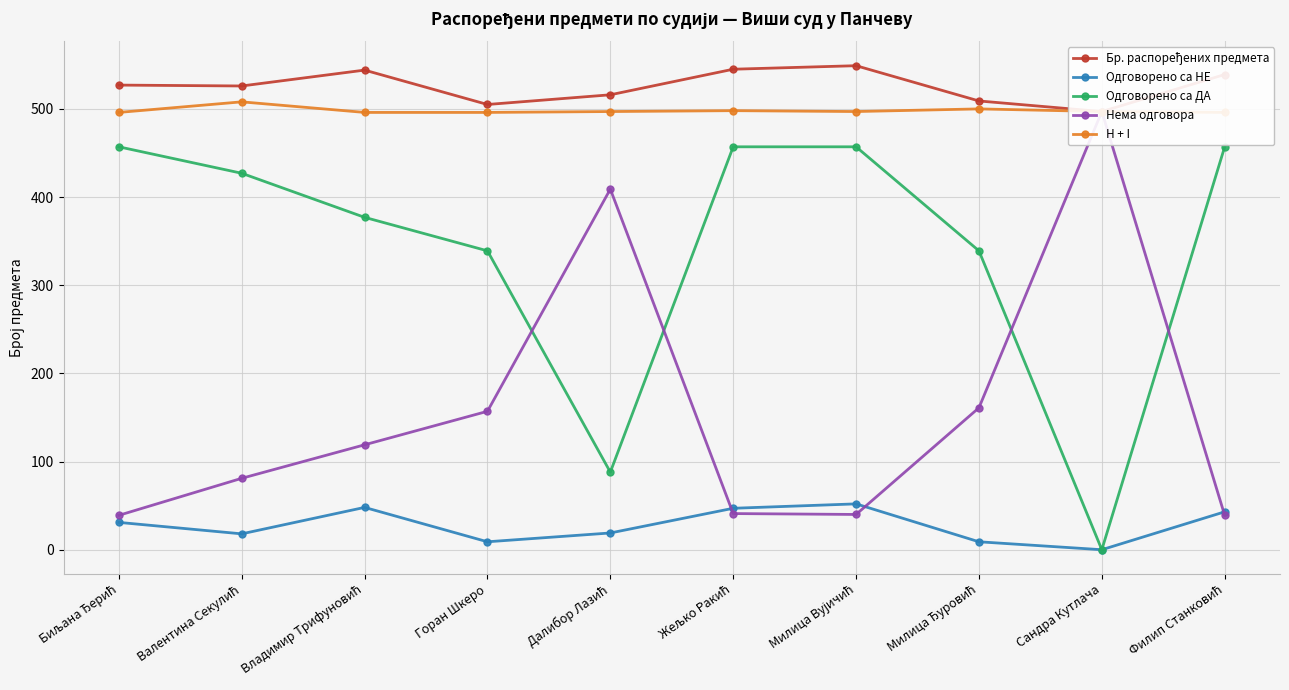

What is the total value across all series at Валентина Секулић?

1560